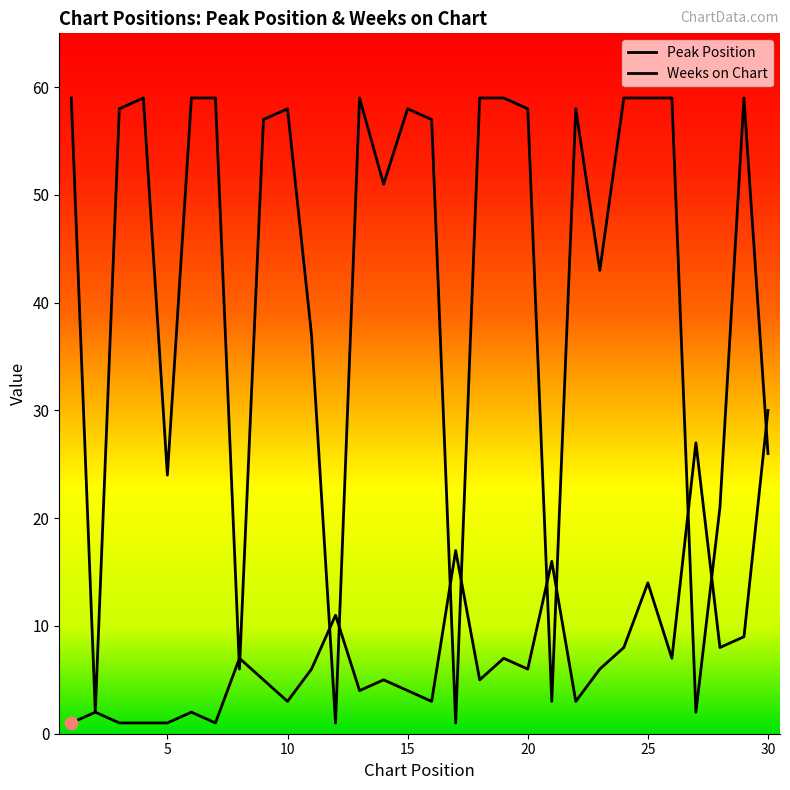

Which series reaches the maximum Y coordinate?

Weeks on Chart